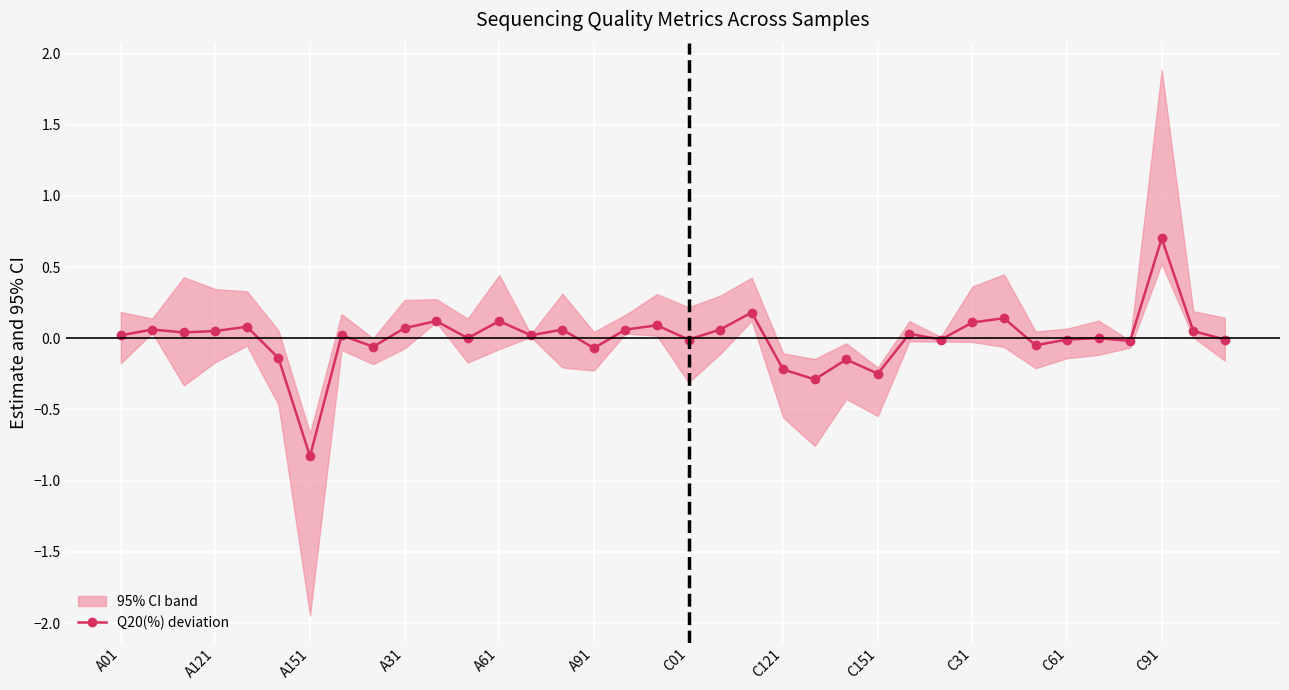

The chart shows a value of -0.0 at 32. True or false?

False